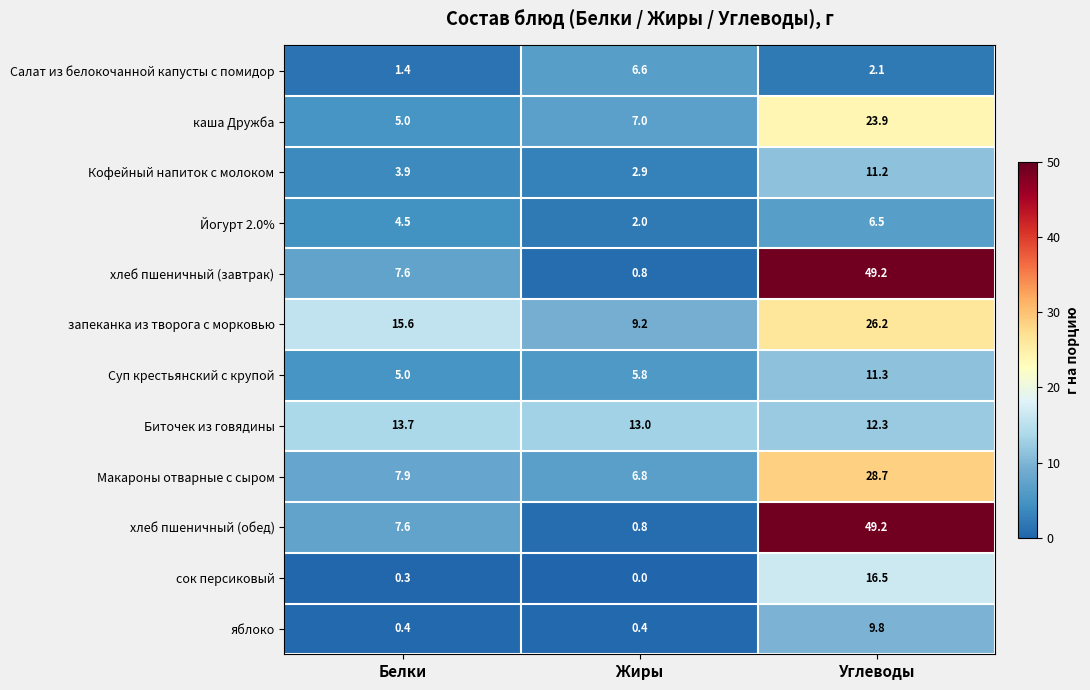

What is the spread (max minus min) of values at Углеводы?

47.1